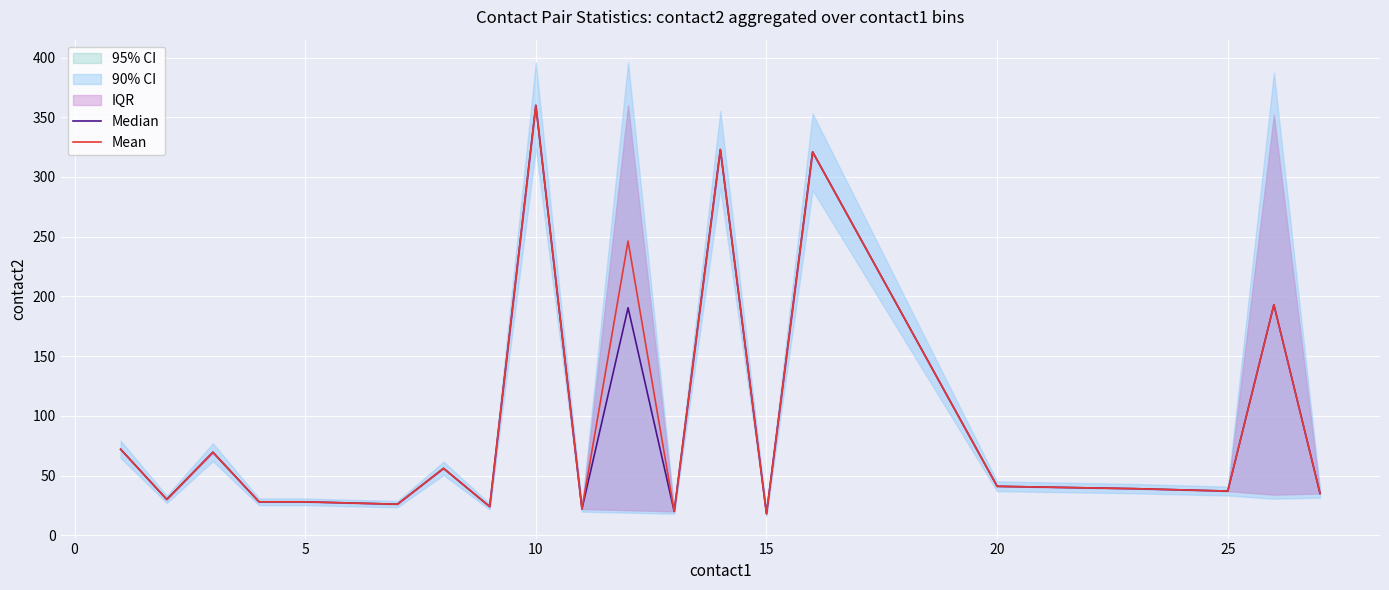

The value of Mean at 5 is 28.0. True or false?

True